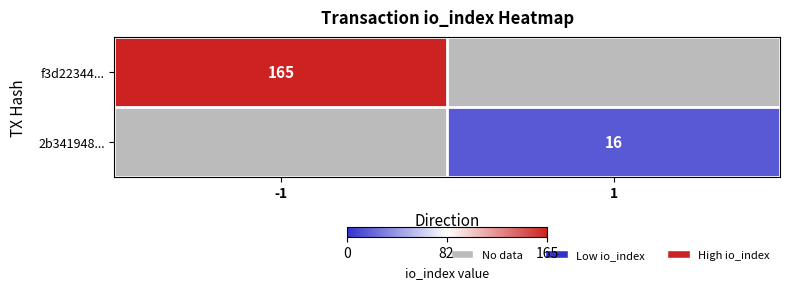

The 2b341948... series shows 26.5 at 1. True or false?

False